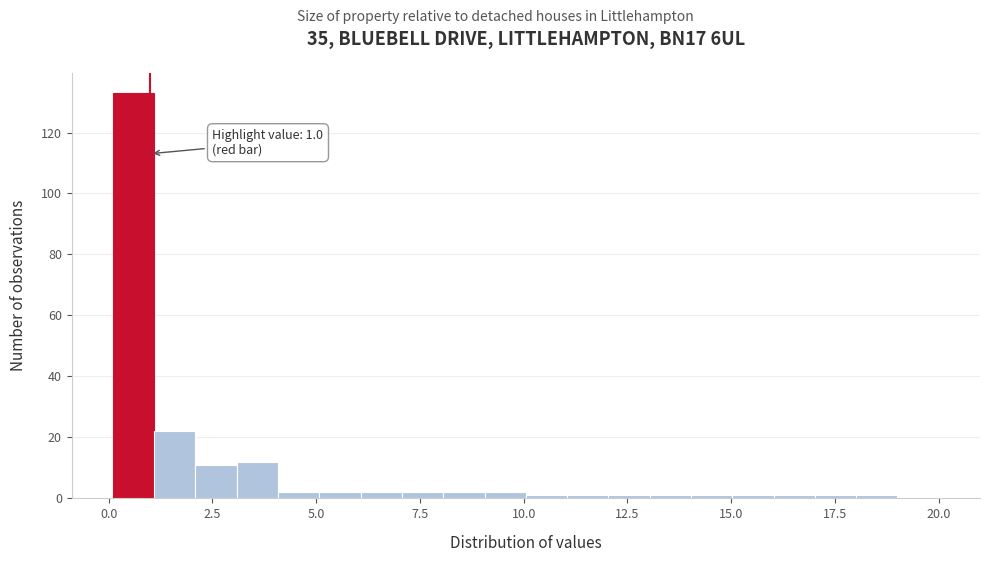

Around what value on the x-axis is the tallest bar? Give the approximate position of its centre, as read against the axis.

0.5